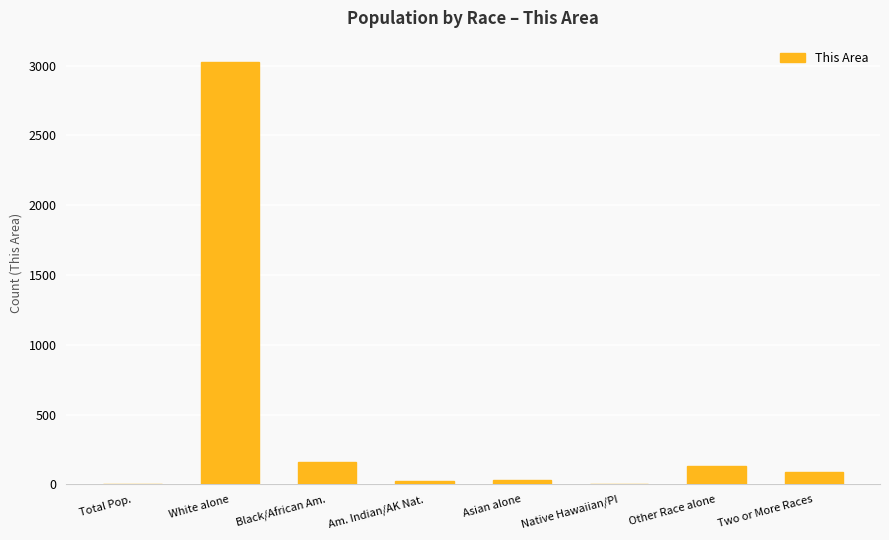

Where is the data nearest to the value 1513?

Black/African Am.